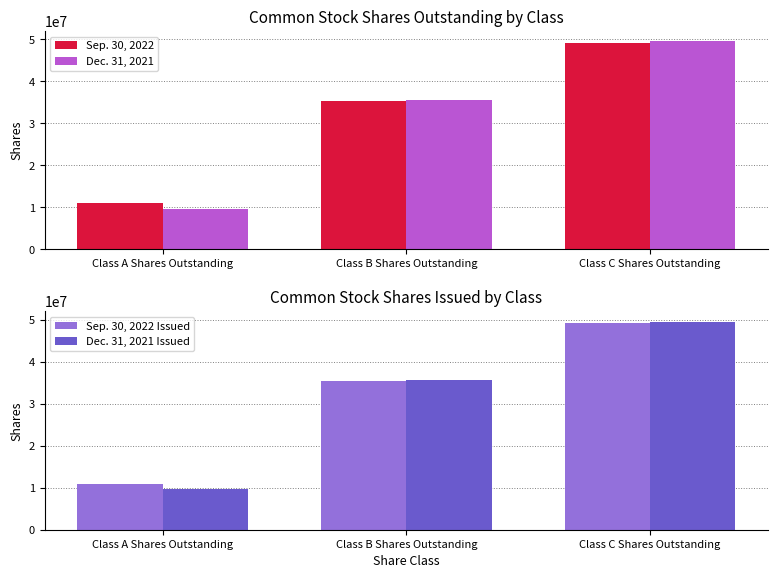

What is the spread (max minus min) of values at Class A Shares Outstanding?

1325849